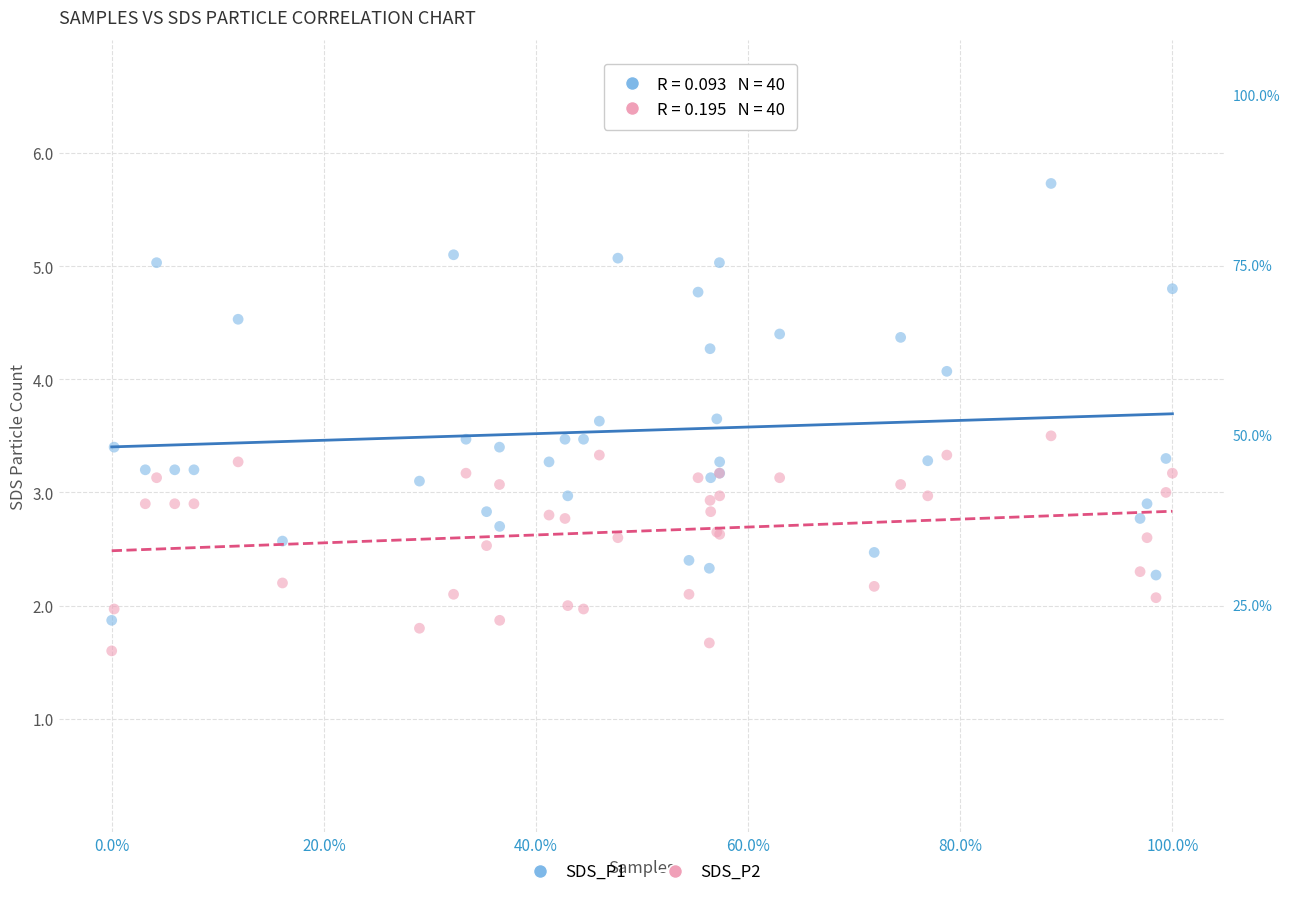

Which series has the largest Y range (max minus min)?

SDS_P1